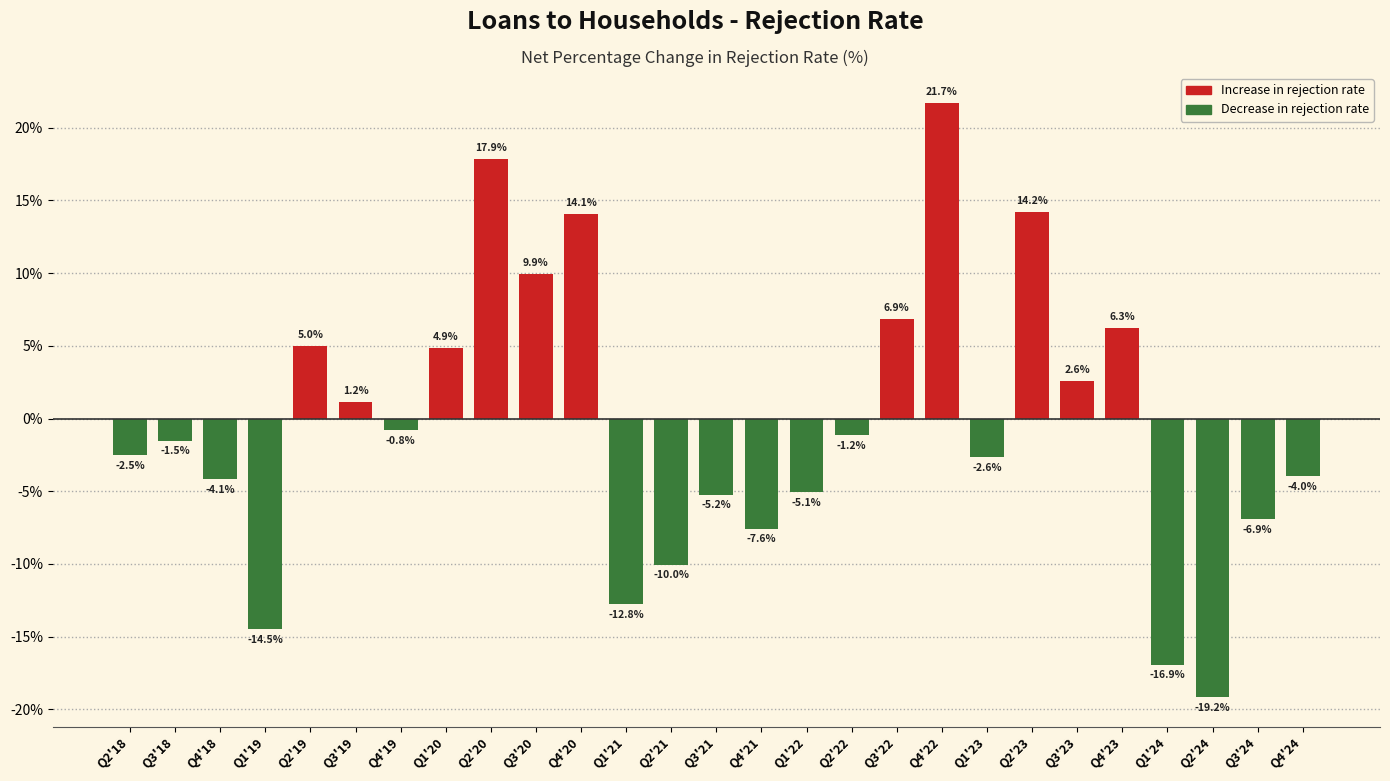

Reading left to right, extract all data points from this chart.

Q2'18=-2.5	Q3'18=-1.5	Q4'18=-4.1	Q1'19=-14.5	Q2'19=5.0	Q3'19=1.2	Q4'19=-0.8	Q1'20=4.9	Q2'20=17.9	Q3'20=9.9	Q4'20=14.1	Q1'21=-12.8	Q2'21=-10.0	Q3'21=-5.2	Q4'21=-7.6	Q1'22=-5.1	Q2'22=-1.2	Q3'22=6.9	Q4'22=21.7	Q1'23=-2.6	Q2'23=14.2	Q3'23=2.6	Q4'23=6.3	Q1'24=-16.9	Q2'24=-19.2	Q3'24=-6.9	Q4'24=-4.0